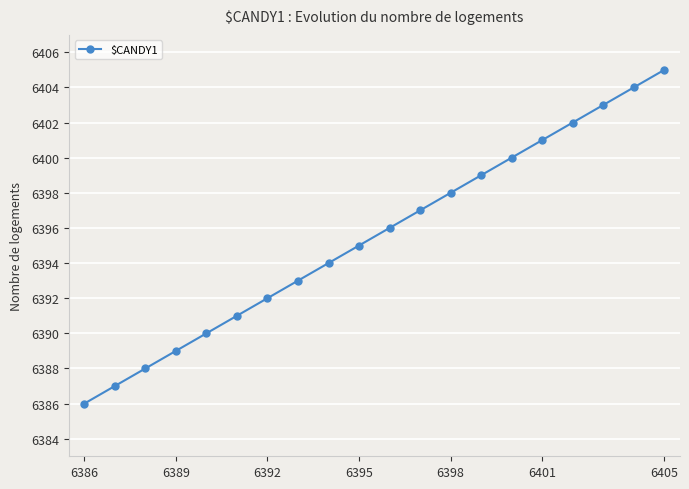

What is the smallest value displayed?

6386